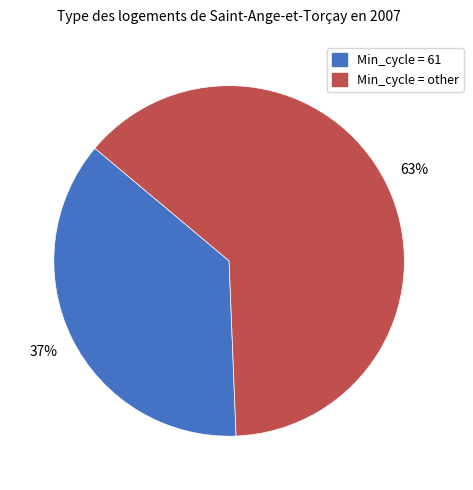

To the nearest percent, what is the average slice percentage?

50%